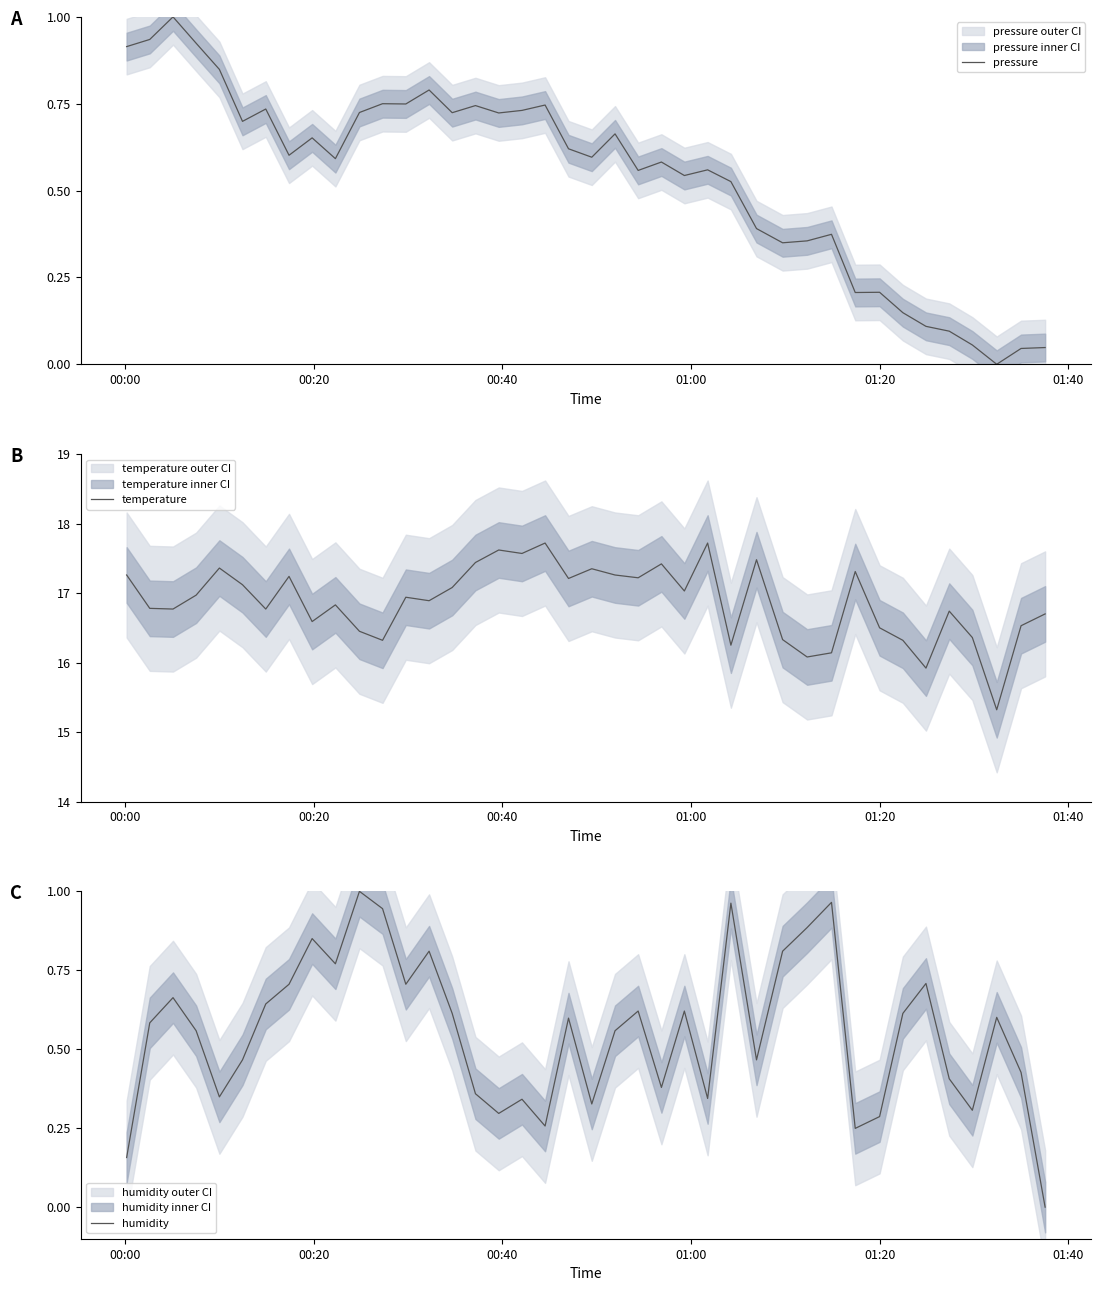

What is the highest value of the pressure series?

1.0